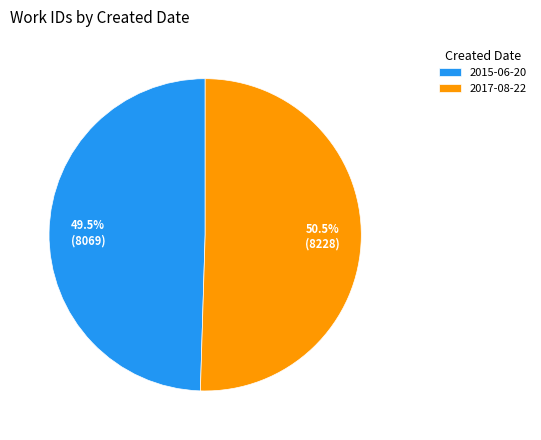

Which slice is the largest?

2017-08-22